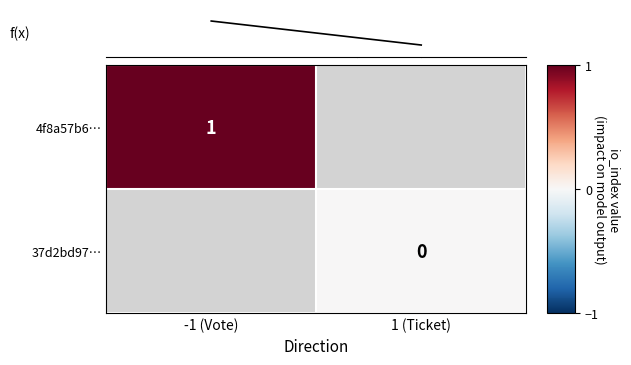

The 4f8a57b6… series shows 1 at -1 (Vote). True or false?

True